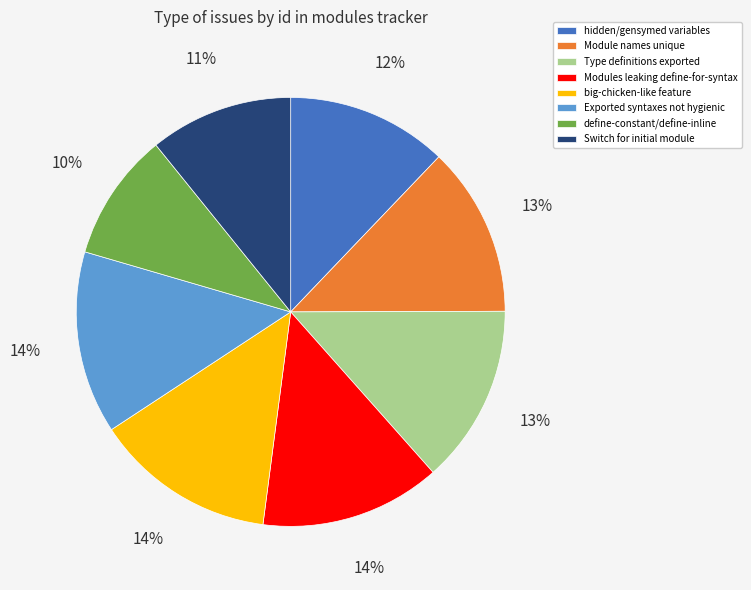

Which category has the smallest portion of the pie?

define-constant/define-inline